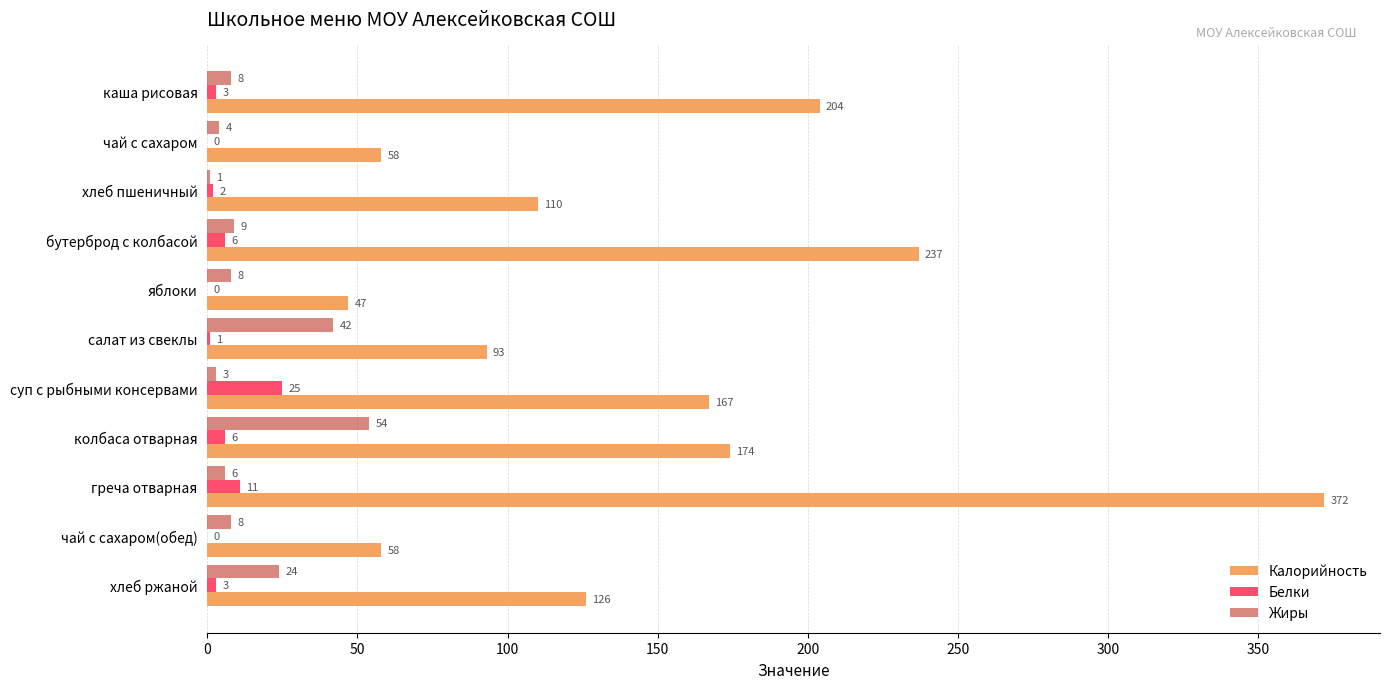

Which label corresponds to the largest value in the chart?

греча отварная